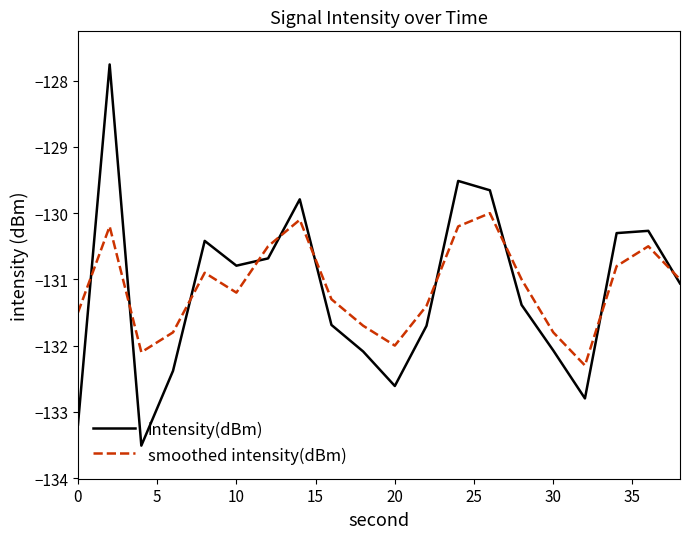

How many lines are shown in the chart?

2